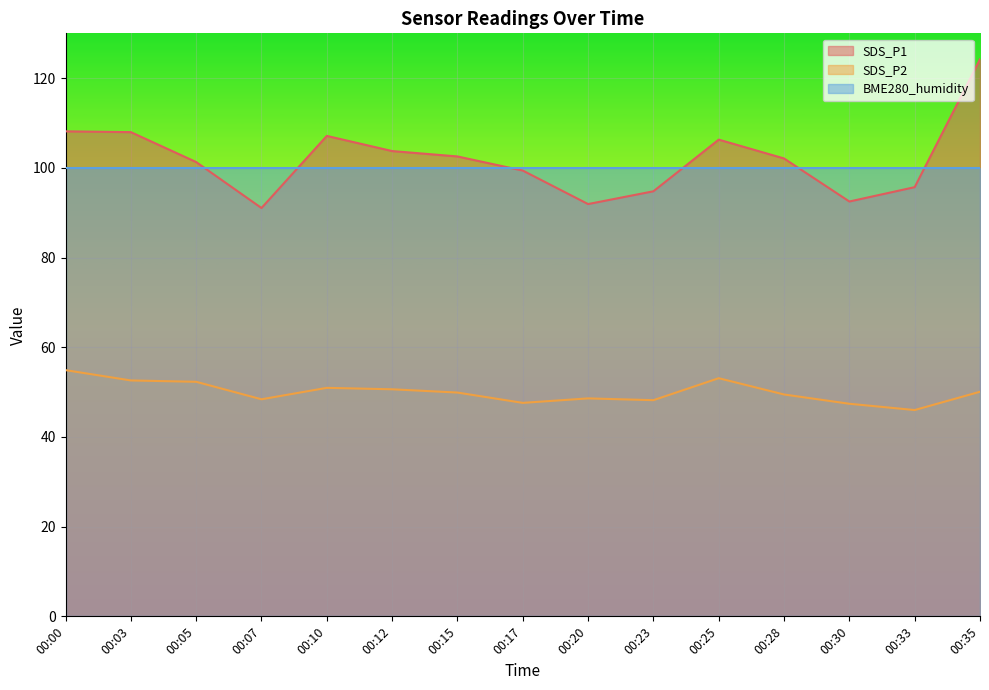

True or false: SDS_P2 and SDS_P1 cross at least once.

False